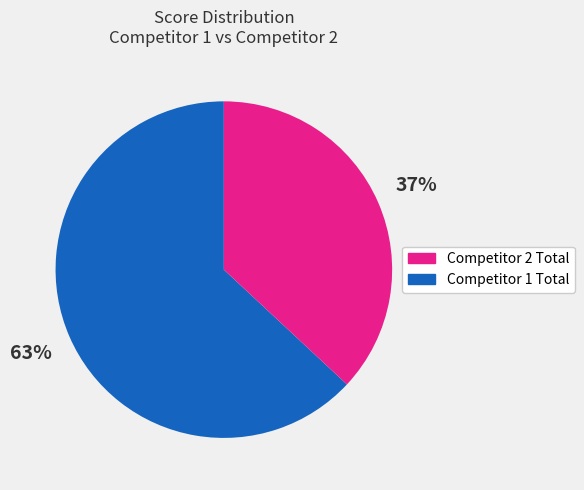

To the nearest percent, what is the difference between the largest and smallest slice percentages?

26%